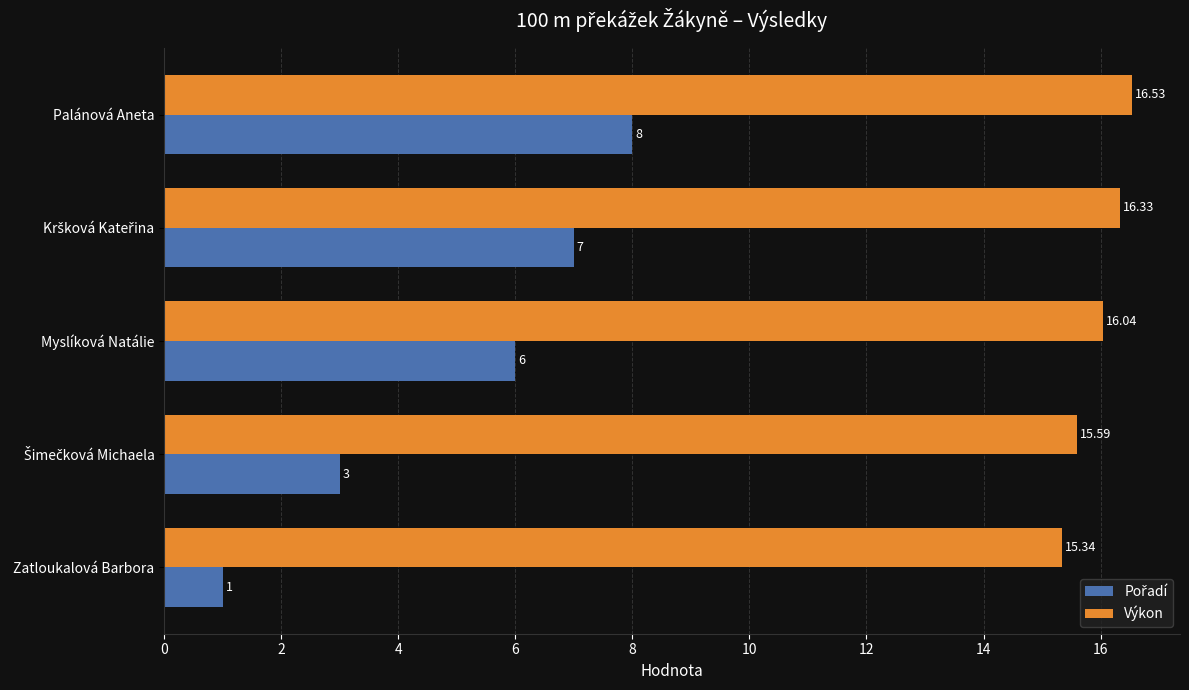

Which series has the largest total across all categories?

Výkon